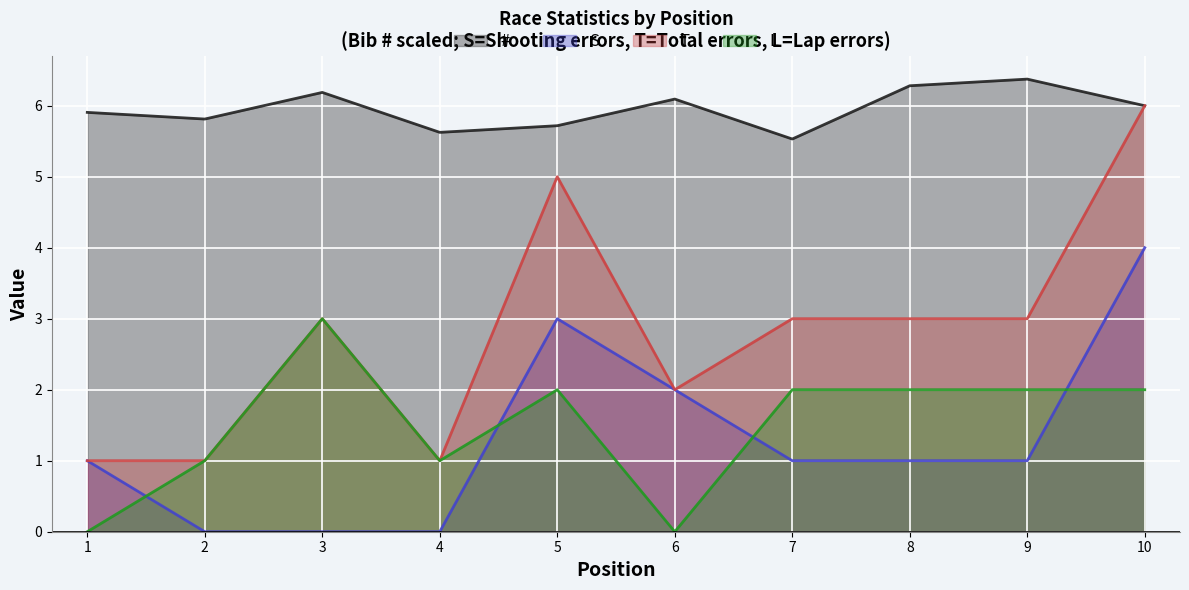

At which category is the sum across all series the highest?

10